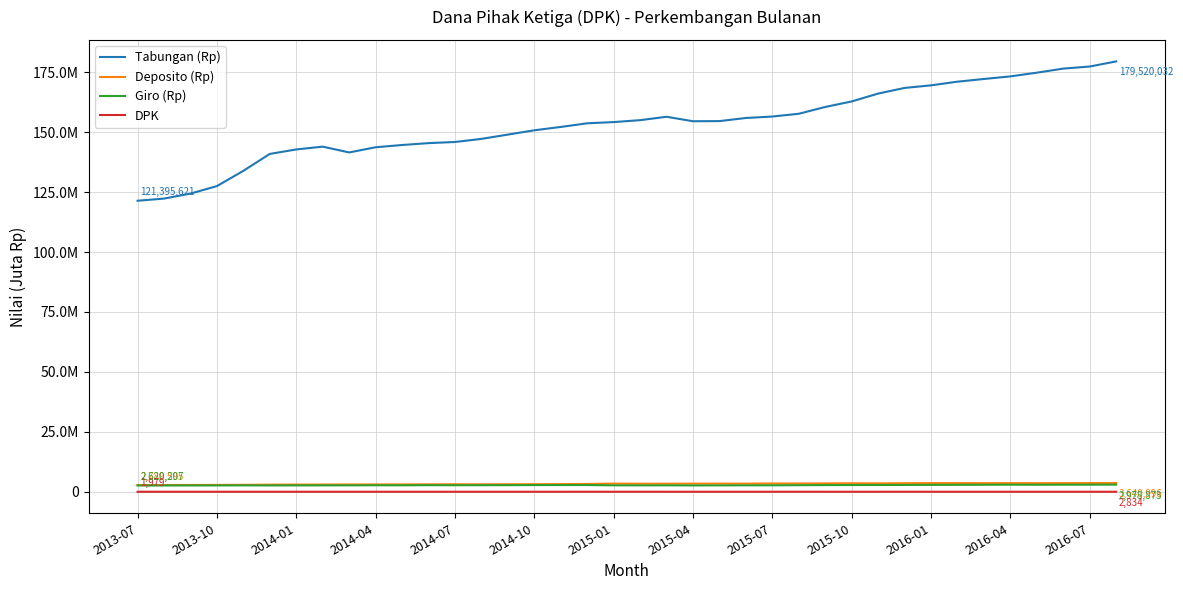

What are all the series names shown in the legend?

Tabungan (Rp), Deposito (Rp), Giro (Rp), DPK